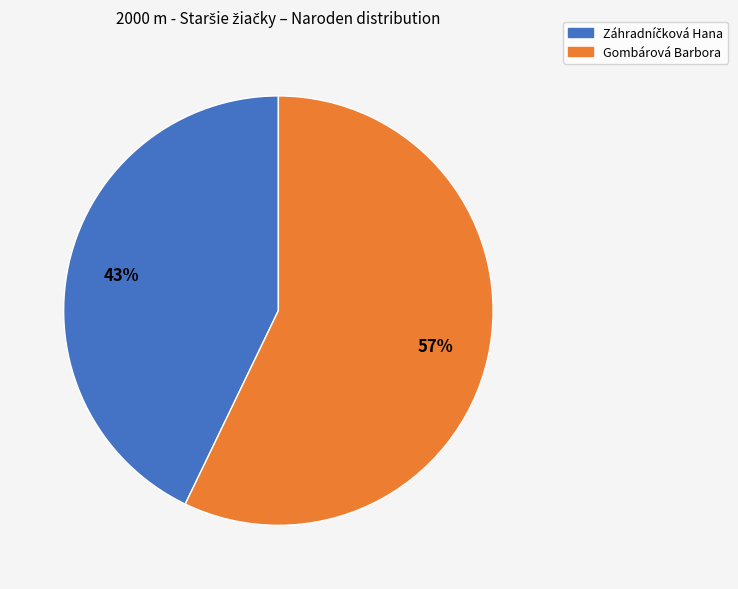

True or false: Gombárová Barbora accounts for 45% of the total.

False